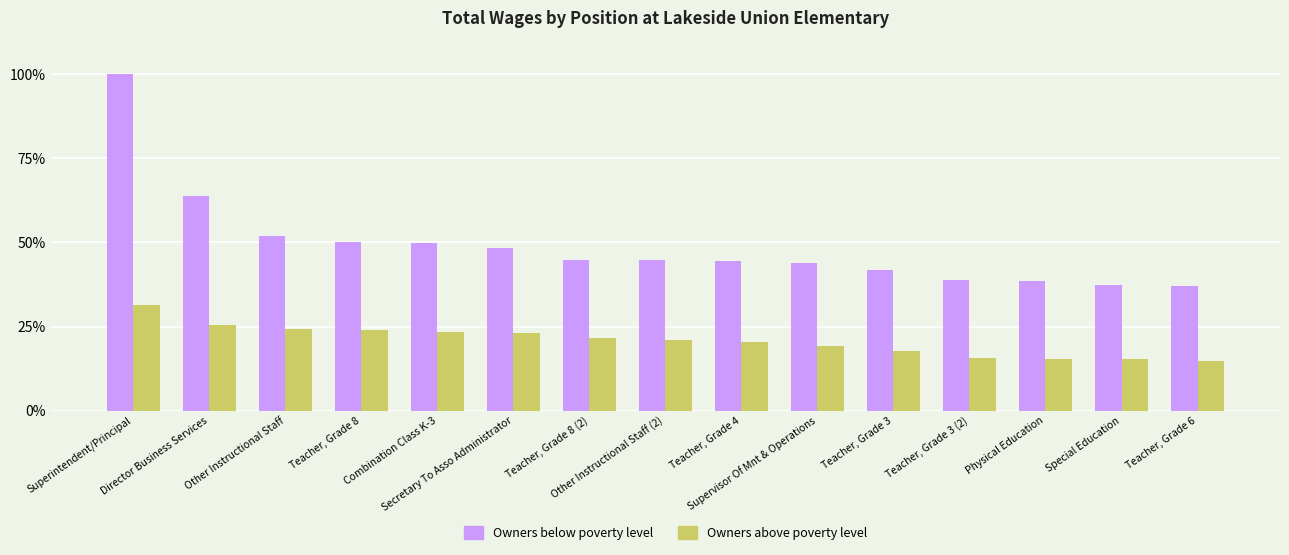

The value of Owners below poverty level at Teacher, Grade 3 is 42.0. True or false?

True